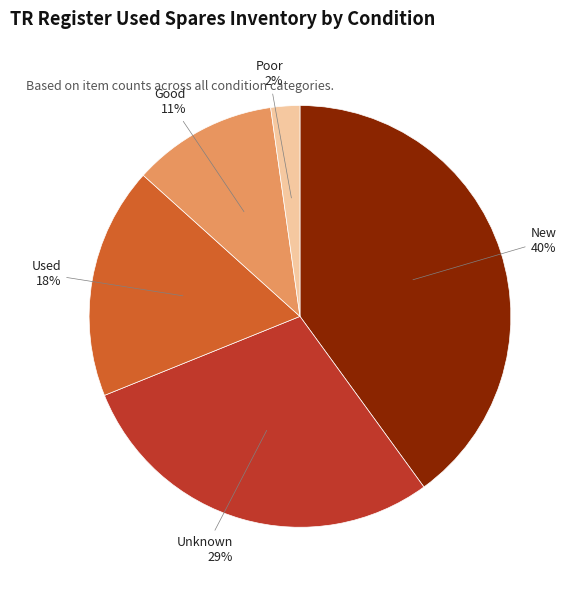

To the nearest percent, what is the difference between the largest and smallest slice percentages?

38%